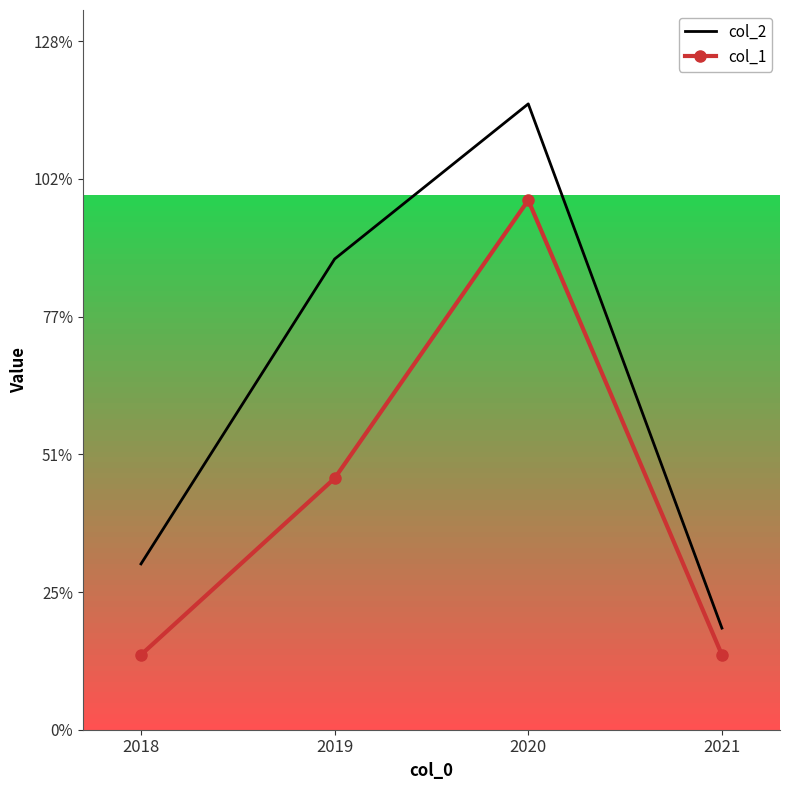

True or false: col_2 has a value of 60 at 2019.

False